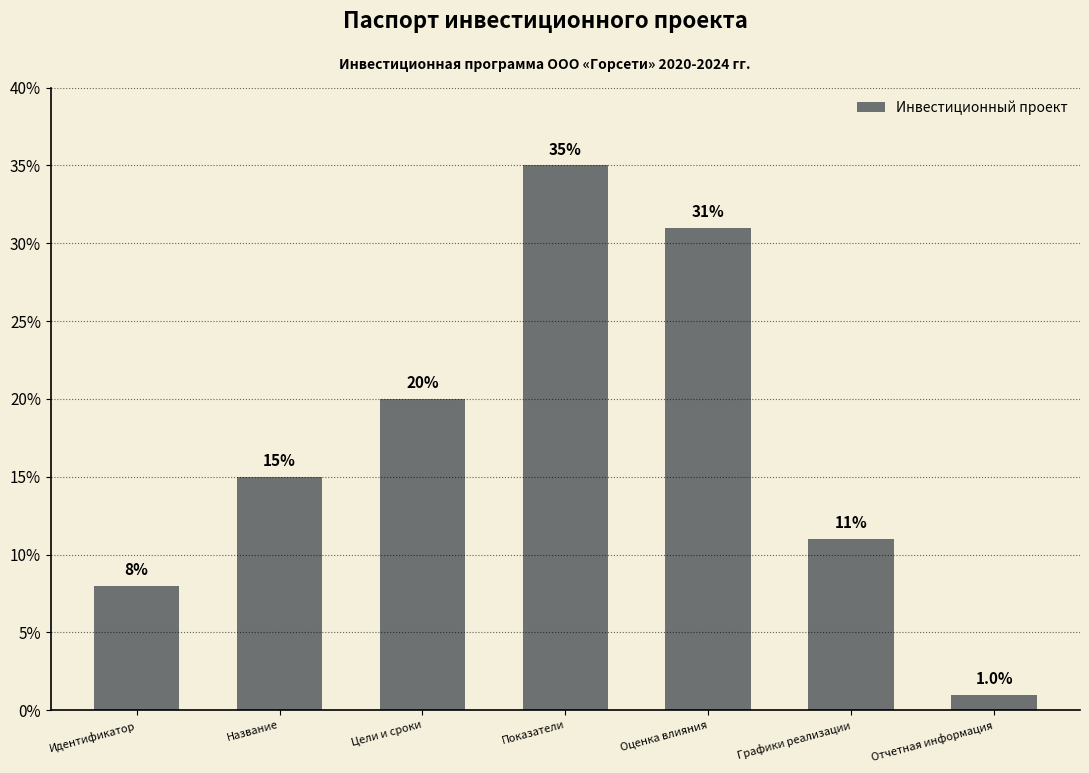

Reading left to right, transcribe all the data shown in this chart.

8	15	20	35	31	11	1